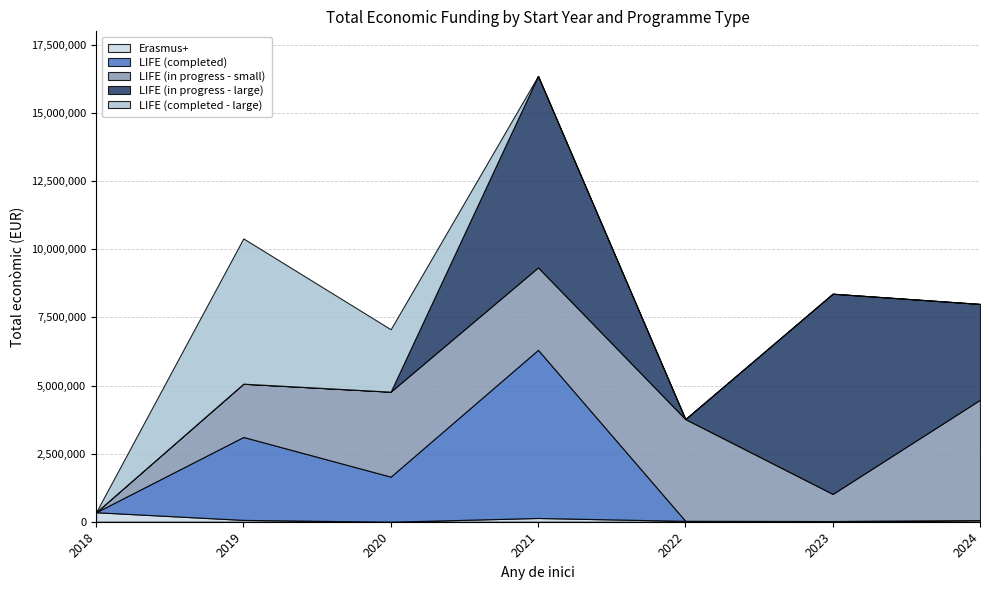

Rank the series at 2019 from highest to lowest value.

LIFE (completed - large), LIFE (completed), LIFE (in progress - small), Erasmus+, LIFE (in progress - large)